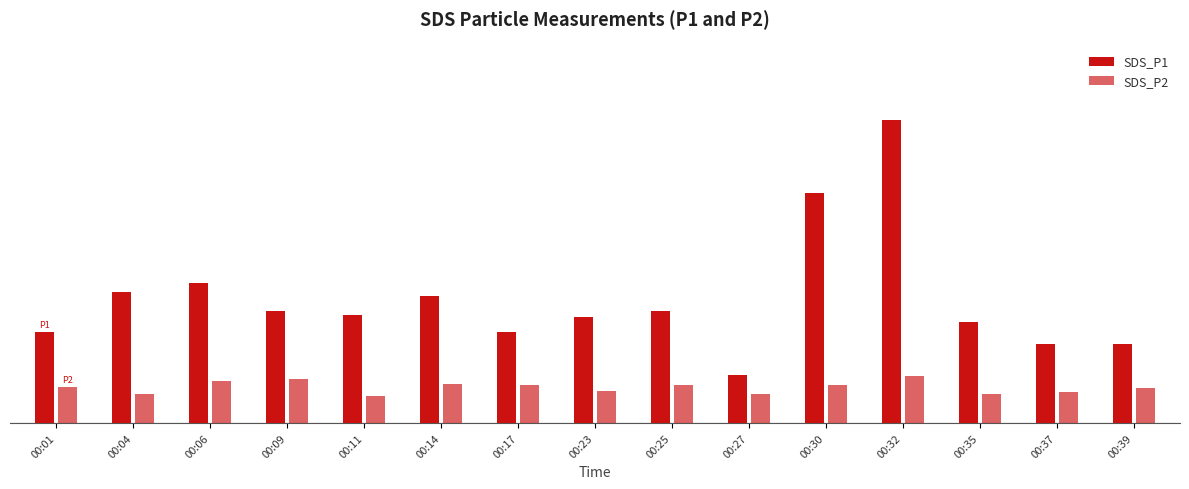

Are the bars horizontal?

No